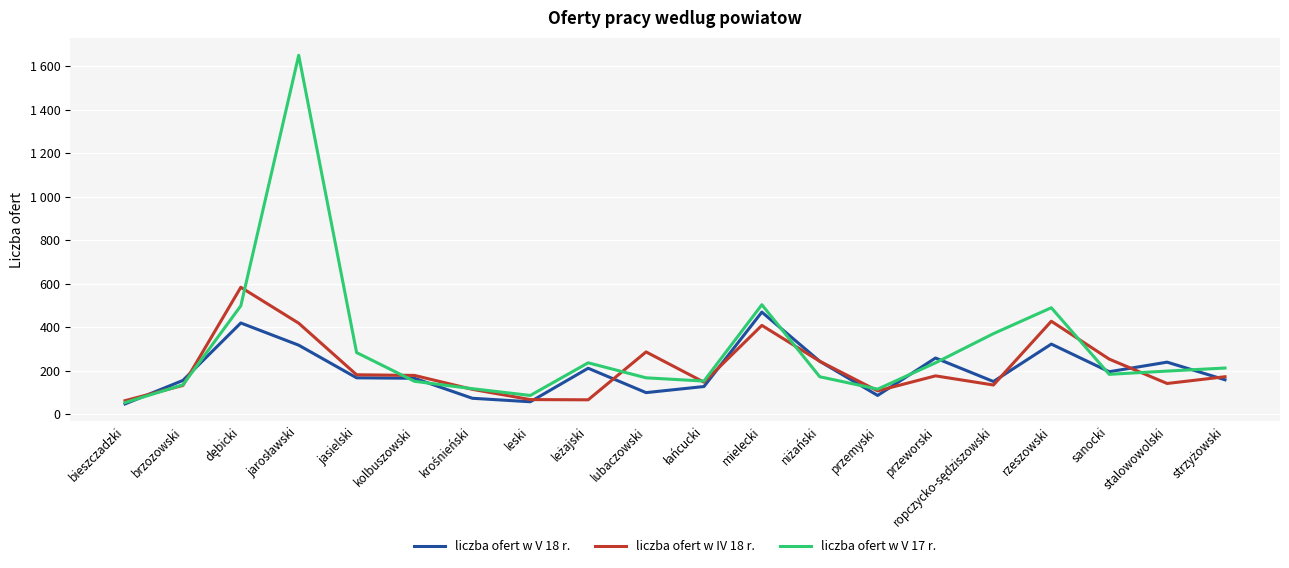

The liczba ofert w V 18 r. series shows 244 at niżański. True or false?

True